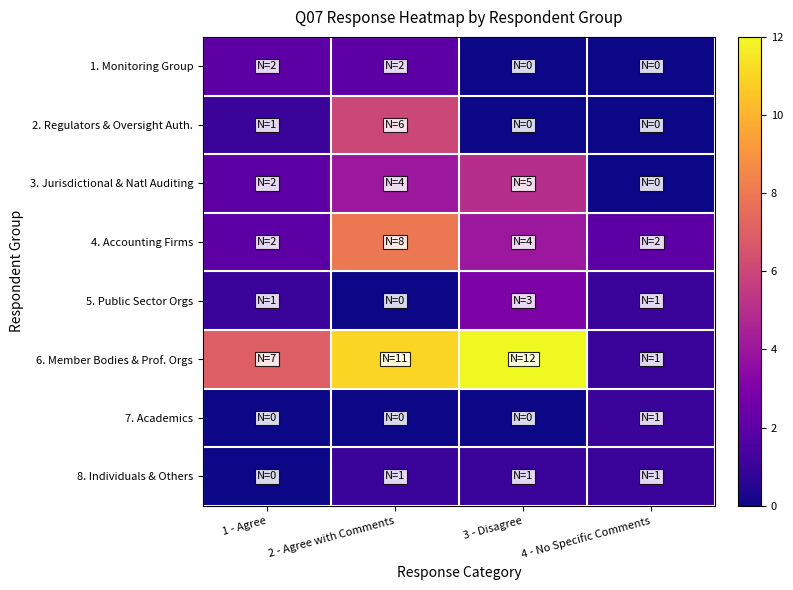

Which series has the largest total across all categories?

6. Member Bodies & Prof. Orgs